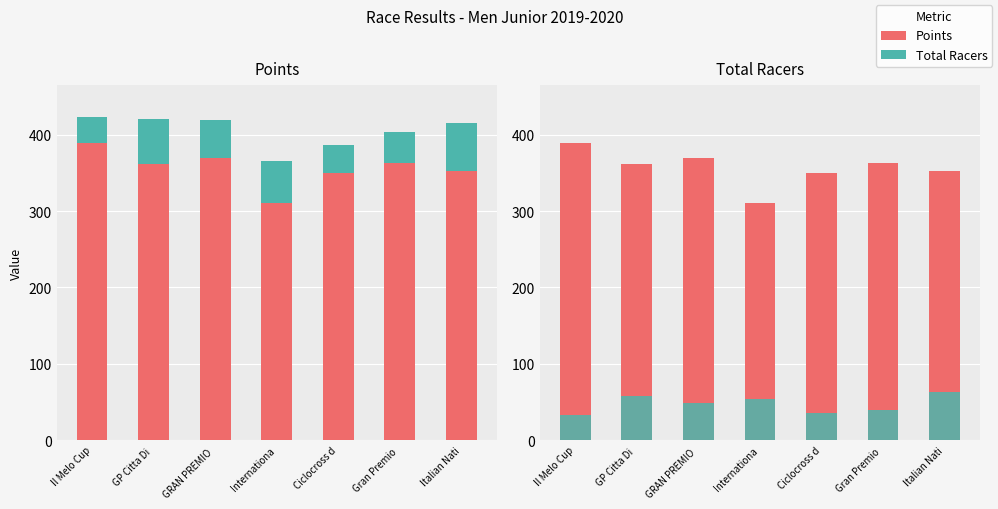

Between Ciclocross d and Gran Premio , which series saw the biggest shift?

Points